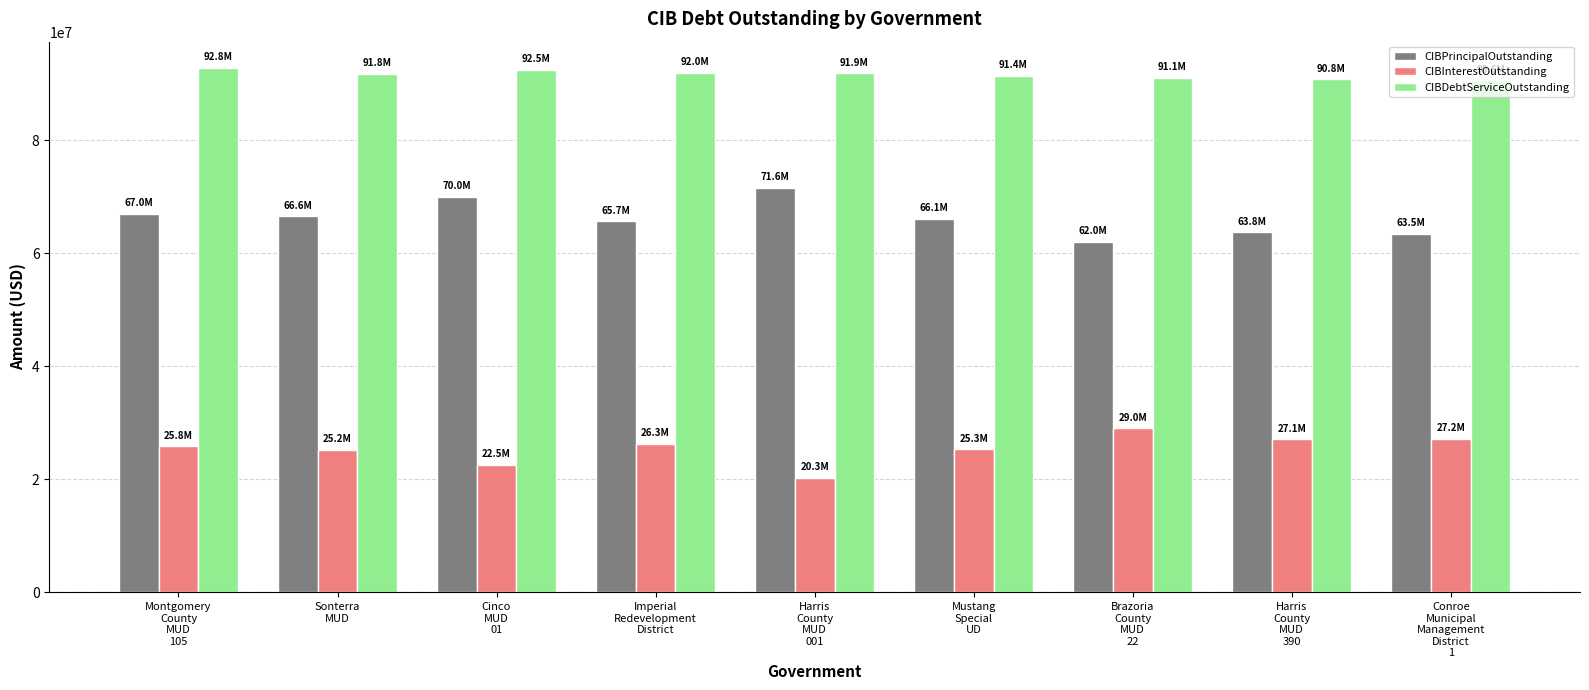

What is the lowest value of the CIBInterestOutstanding series?

20298790.7